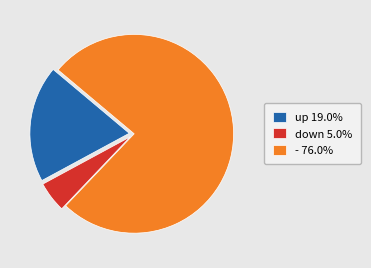

Do down 5.0% and up 19.0% together represent more than half of the pie?

No